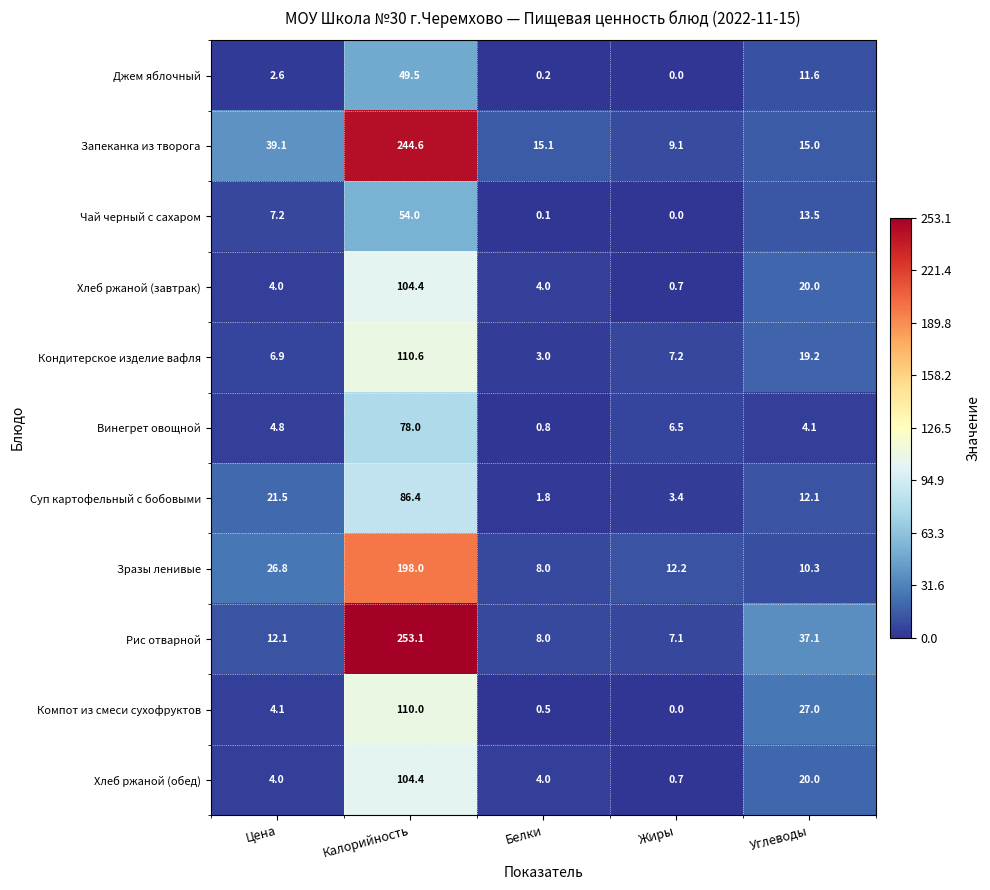

How many series are shown in this chart?

11